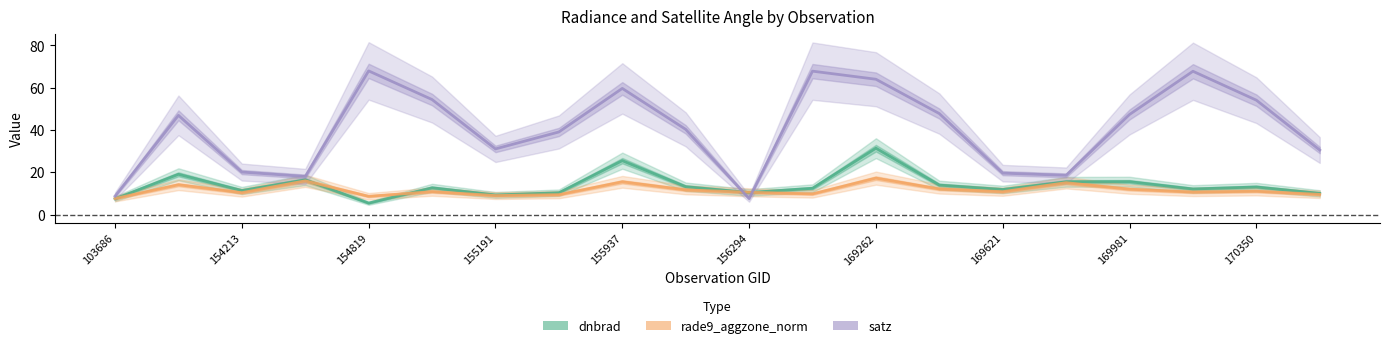

How many lines are shown in the chart?

3